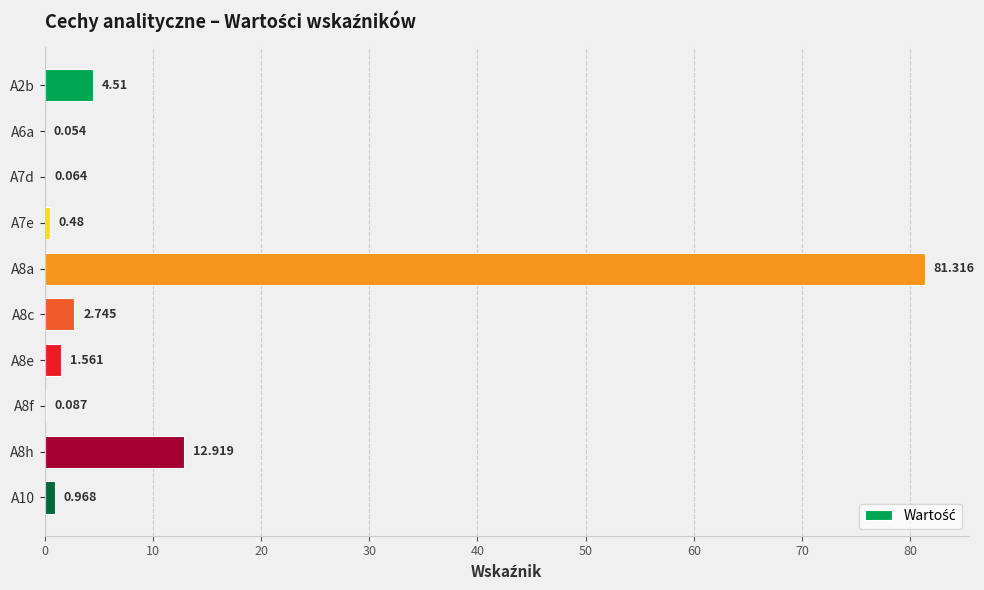

Where is the data nearest to the value 40?

A8h